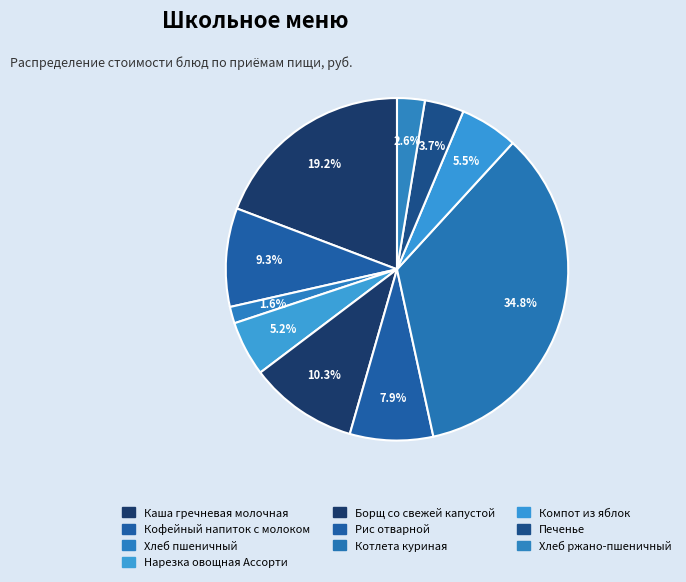

The Печенье slice represents 4% of the pie. True or false?

True